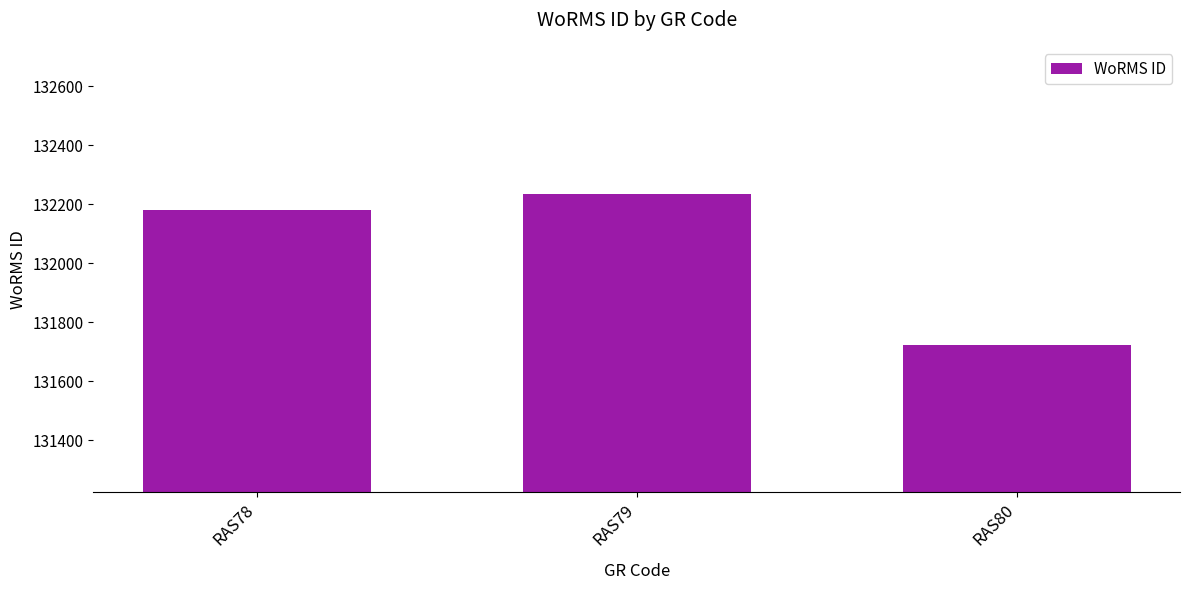

Rank the categories by value from lowest to highest.

RAS80, RAS78, RAS79